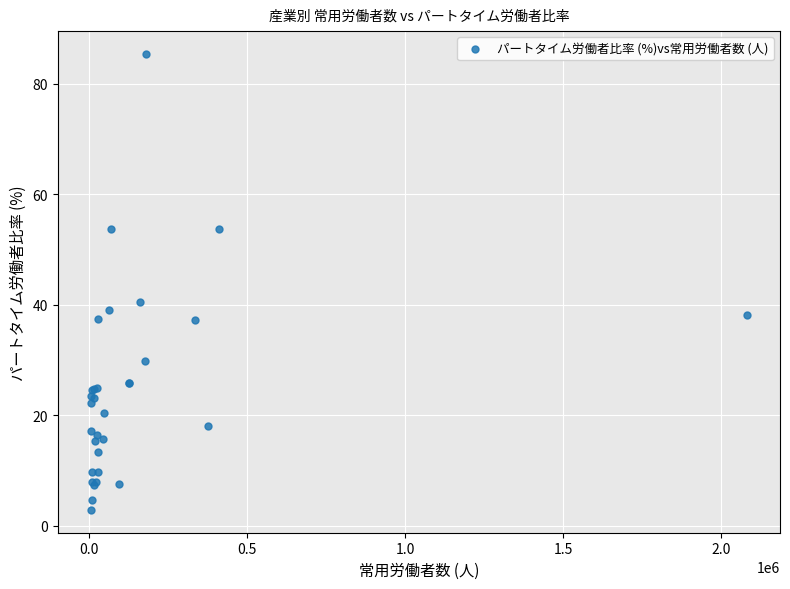

What Y value in the scatter plot is closest to 44?

40.6